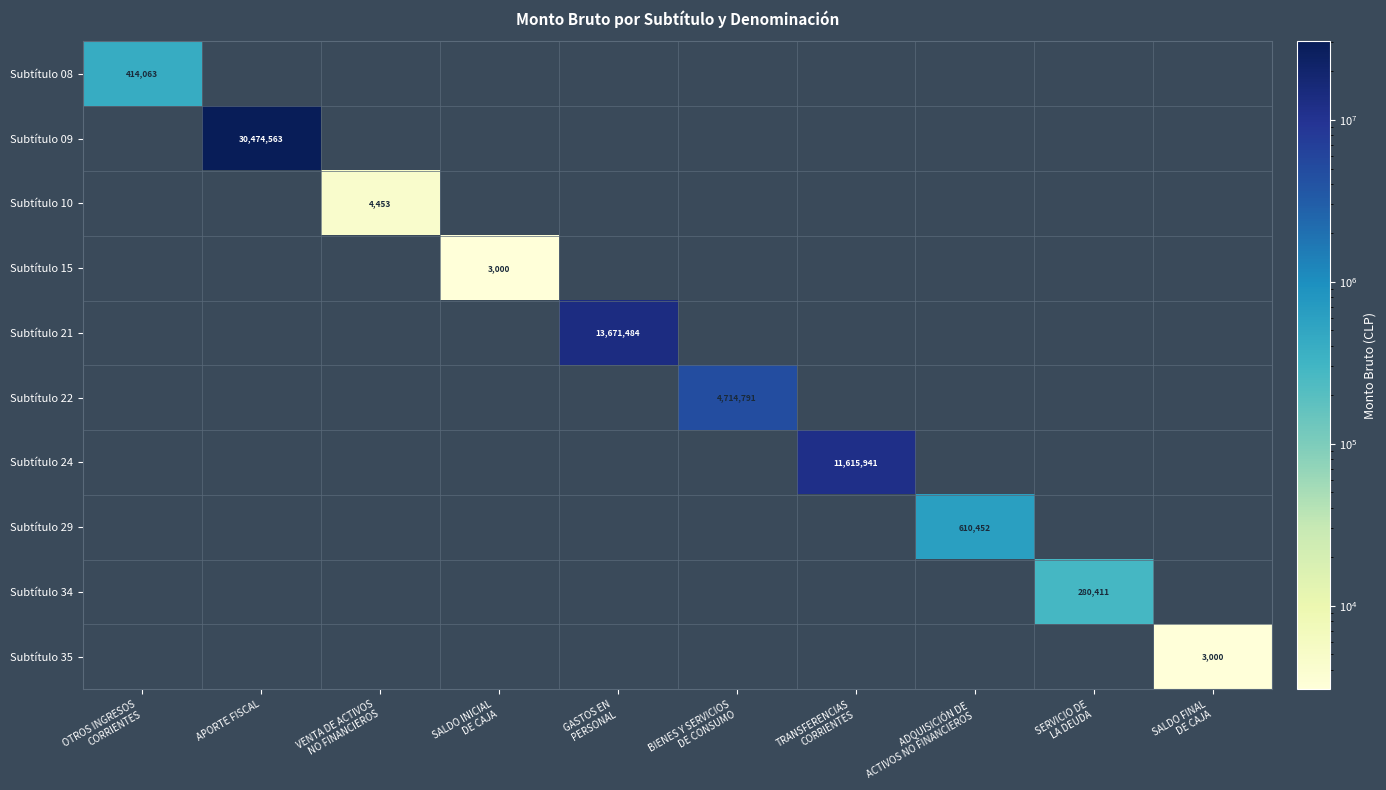

What is the maximum value shown in the chart?

30474563